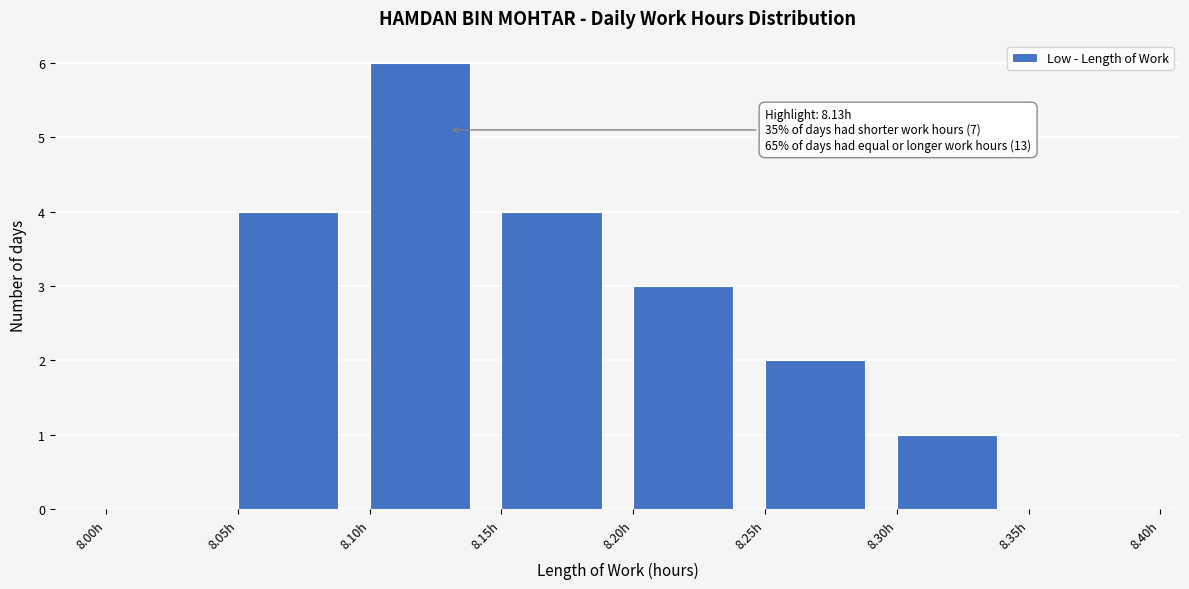

Over which range of the x-axis is the bar tallest?

8.10 to 8.15